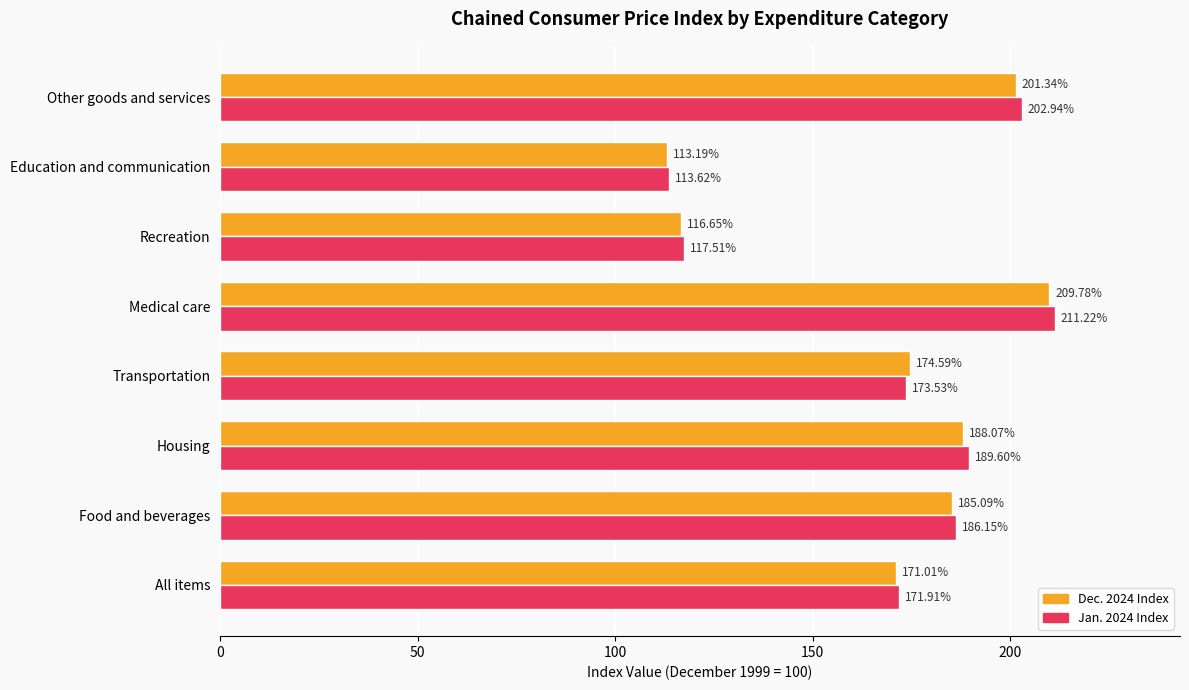

List the series in order of their peak value, lowest first.

Dec. 2024 Index, Jan. 2024 Index